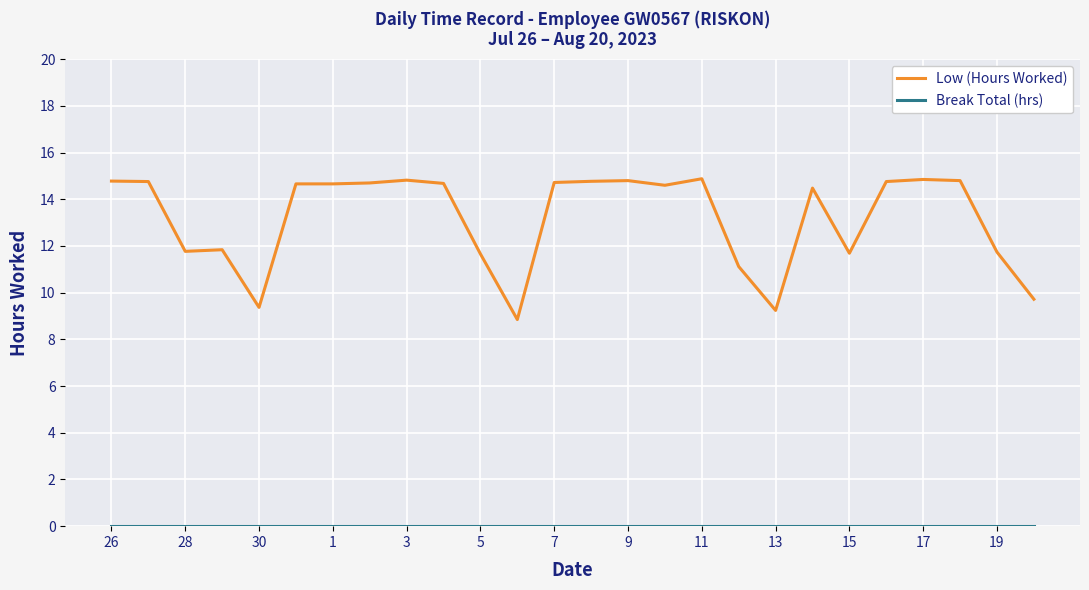

What is the difference between the maximum and minimum values in the Low (Hours Worked) series?

6.0